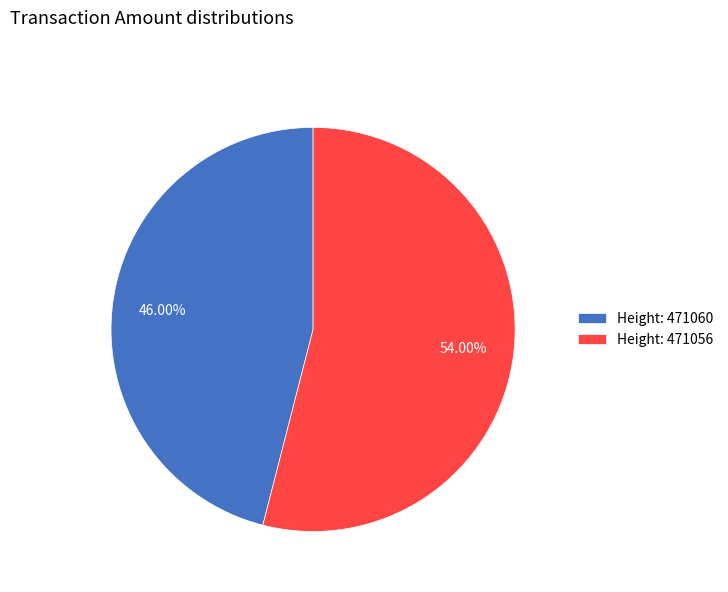

Which slice is the largest?

Height: 471056